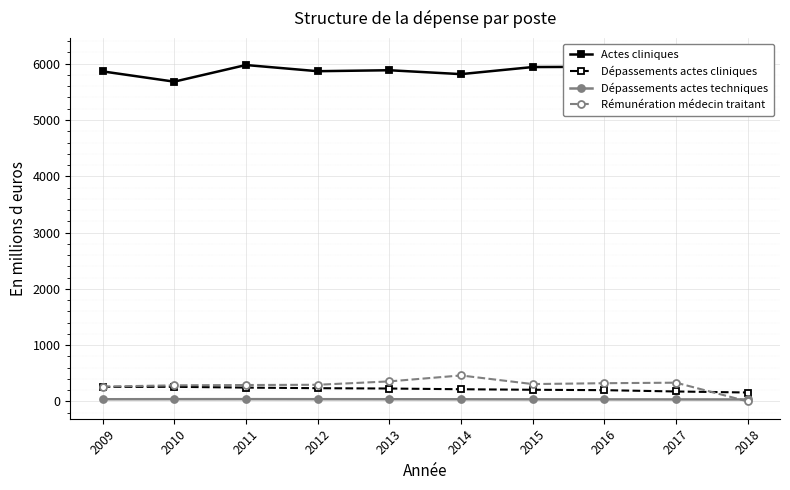

What is the total value across all series at 2009?

6425.8